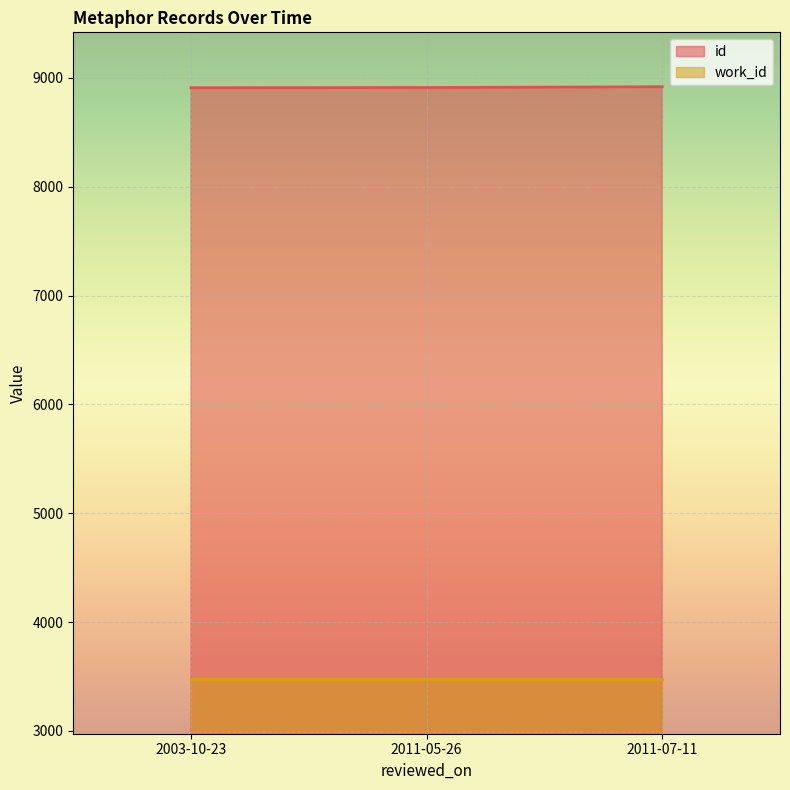

The chart shows a value of 8918 at 2011-07-11. True or false?

True